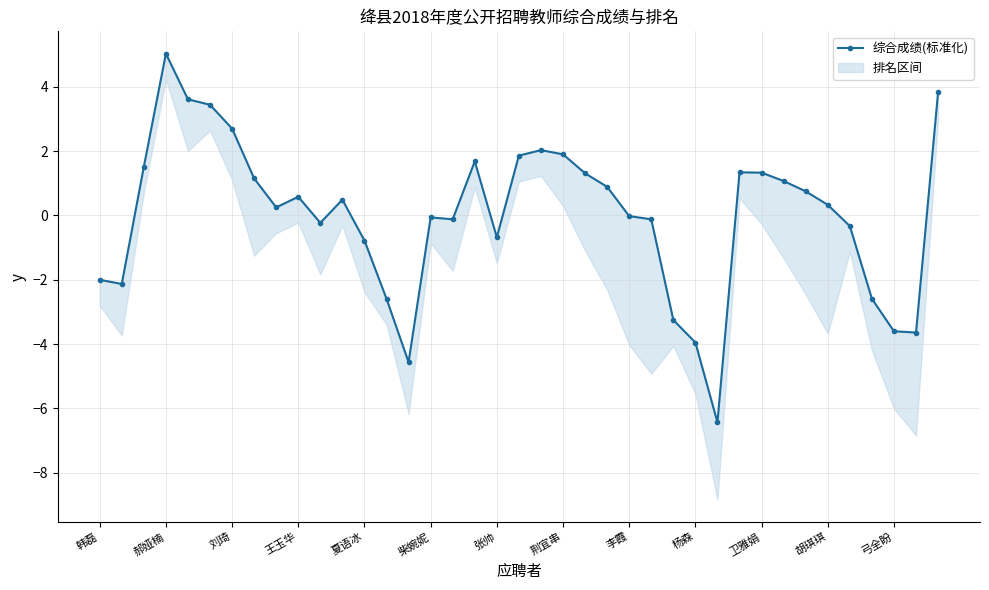

How many values are below zero?

18